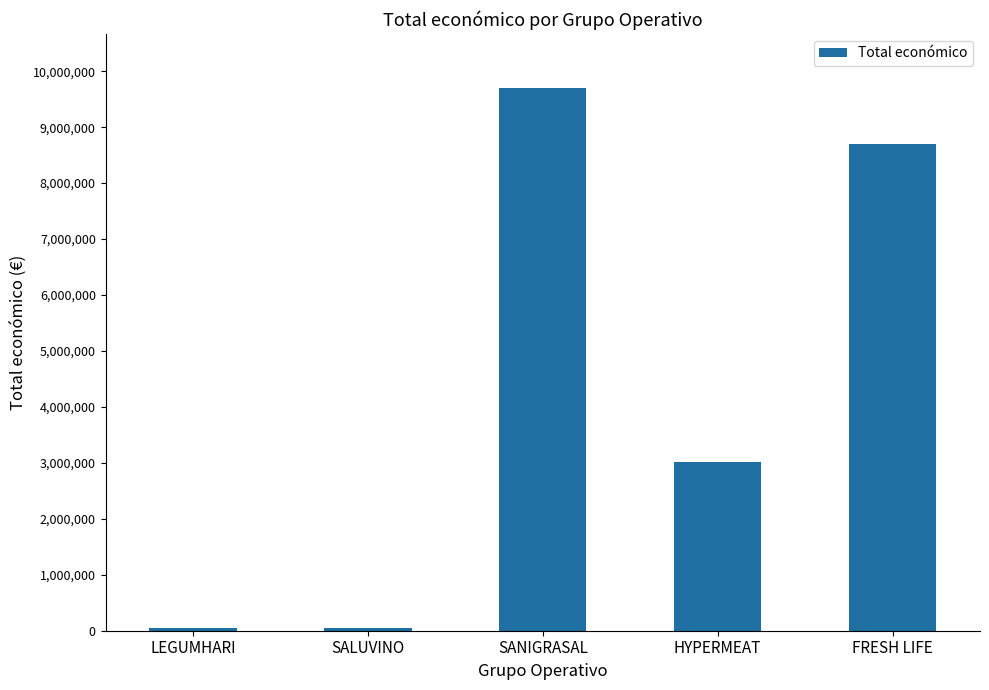

The chart shows a value of 14931081 at FRESH LIFE. True or false?

False